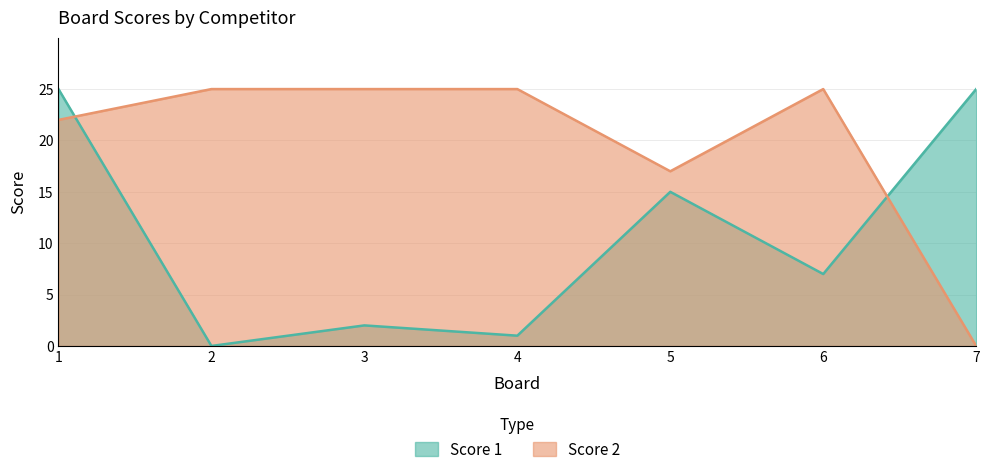

Is it true that Score 2 equals -15 at 7?

False